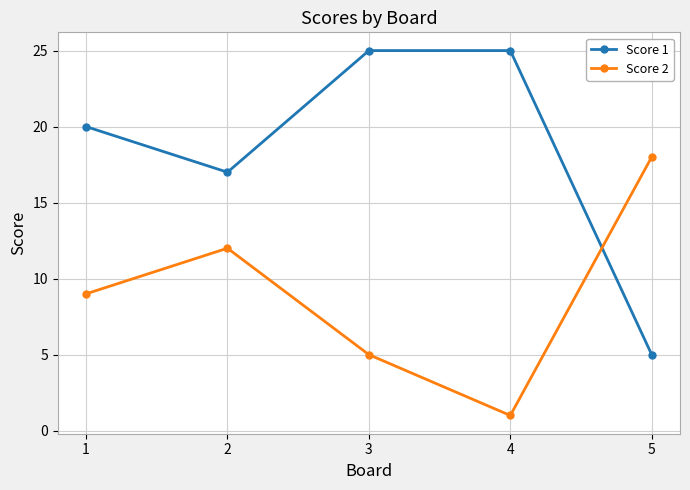

Reading left to right, list all the values displayed in this chart.

Score 1: 1=20	2=17	3=25	4=25	5=5
Score 2: 1=9	2=12	3=5	4=1	5=18